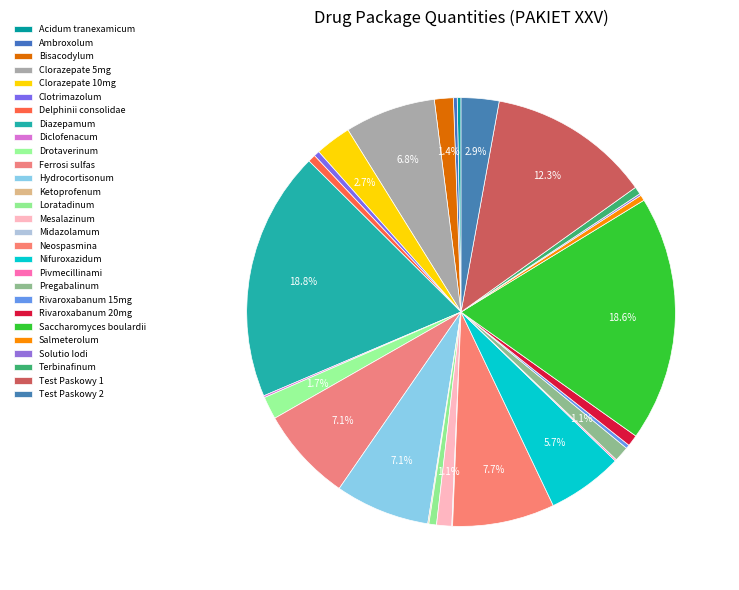

To the nearest percent, what portion does Test Paskowy 2 represent?

3%